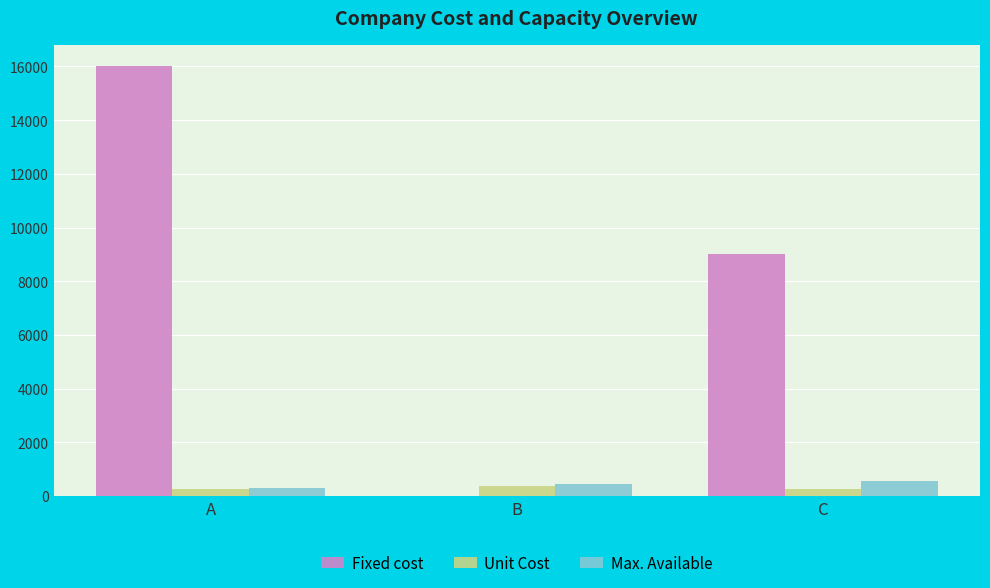

At which category is the sum across all series the highest?

A